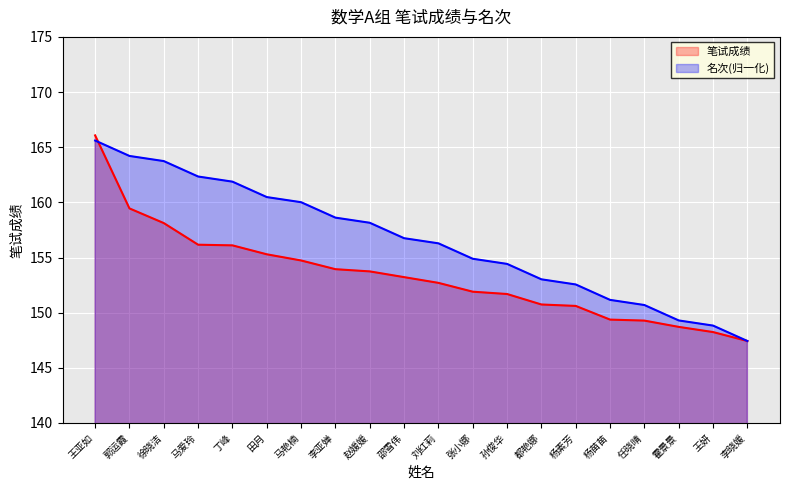

How many data points in 笔试成绩 are less than 153?

10